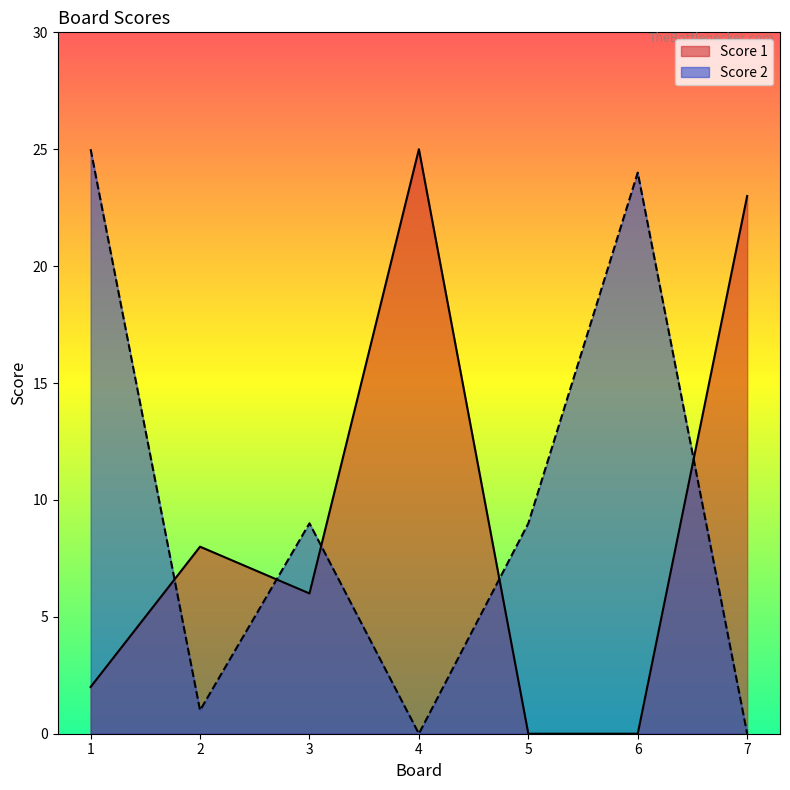

Between which two adjacent categories do Score 2 and Score 1 first intersect?

1 and 2